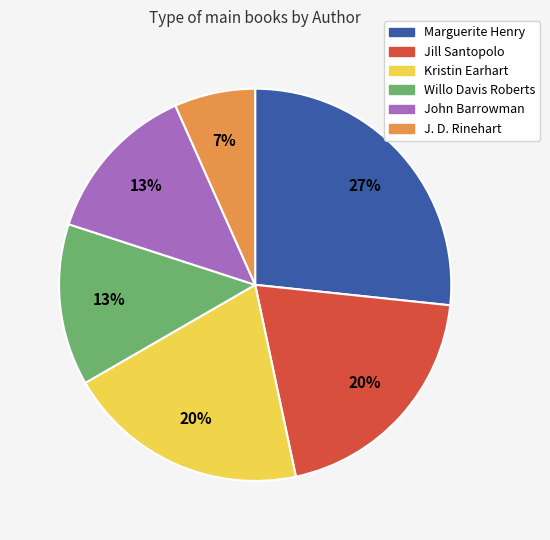

To the nearest percent, what is the difference between the Jill Santopolo and J. D. Rinehart slice percentages?

13%